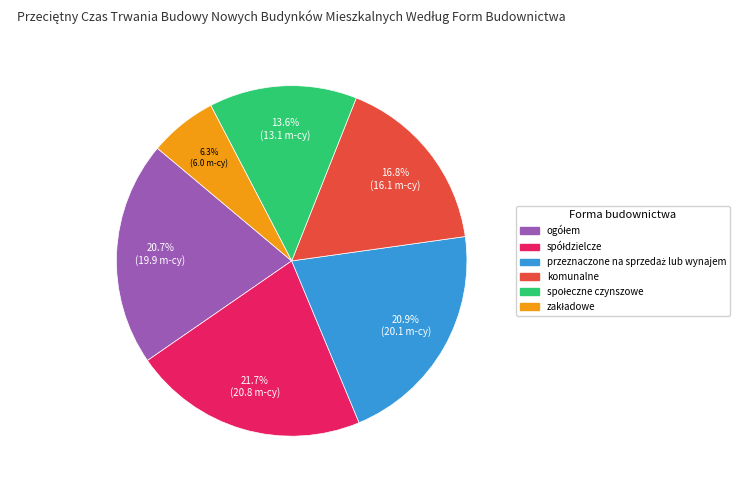

Is komunalne the majority of the pie?

No